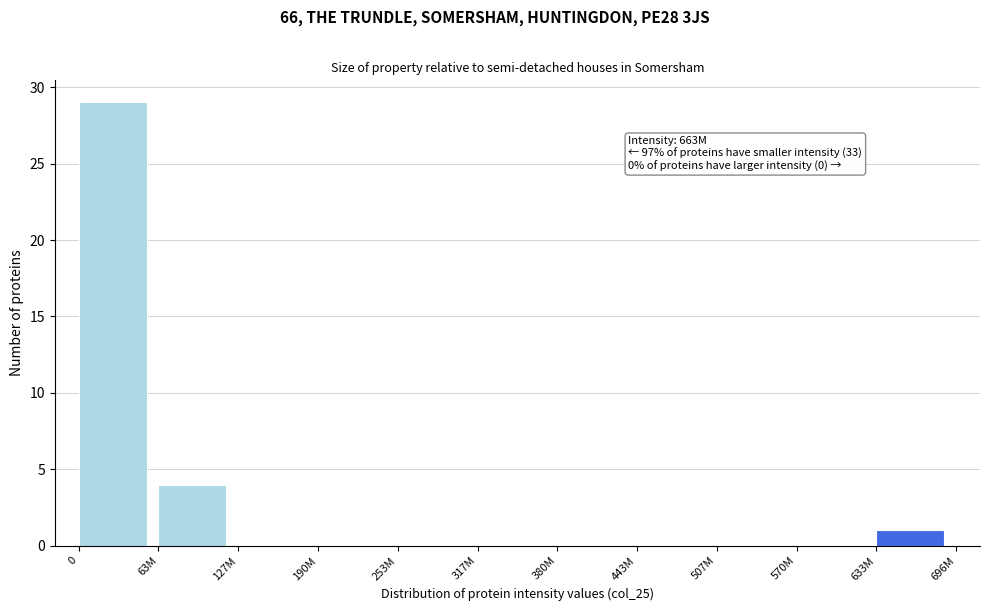

Reading left to right, what are all the values shown in this chart?

0=29	63M=4	127M=0	190M=0	253M=0	317M=0	380M=0	443M=0	507M=0	570M=0	633M=1